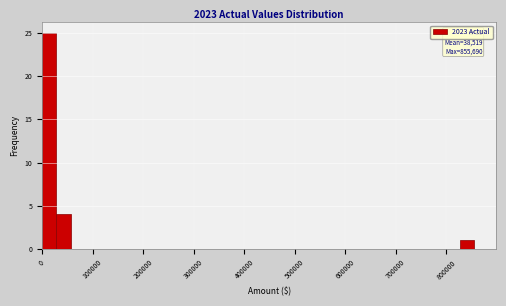

Read against the x-axis, roughly where is the centre of the tallest bar?

10000